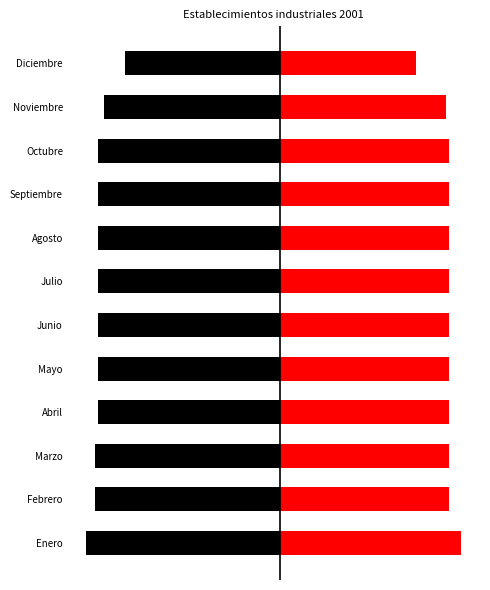

Which series has the largest range (max minus min)?

Total